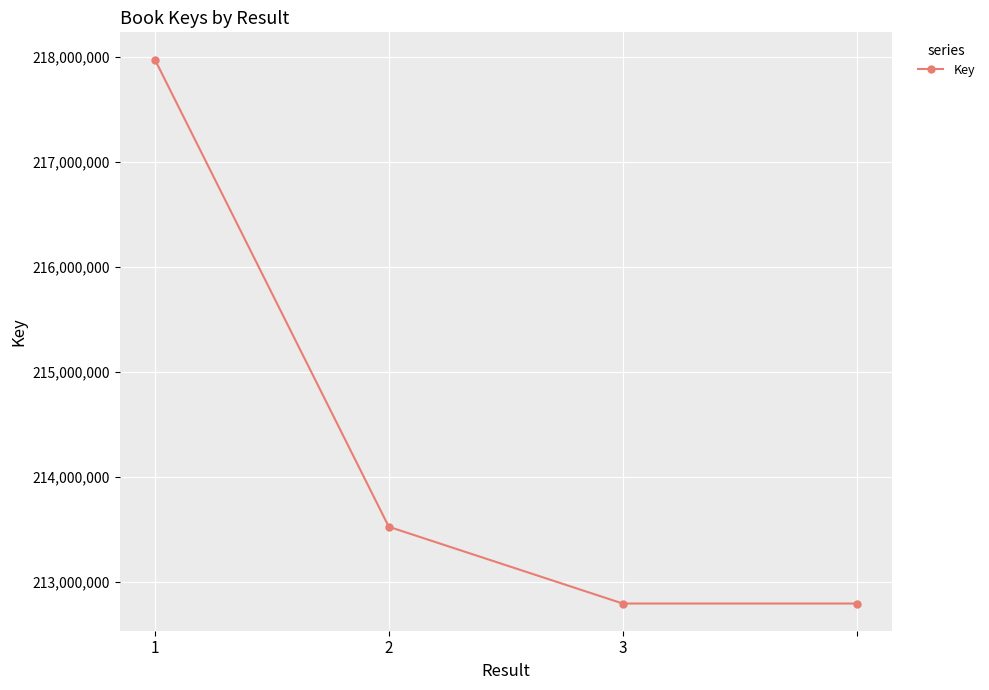

How many categories are shown in the chart?

4